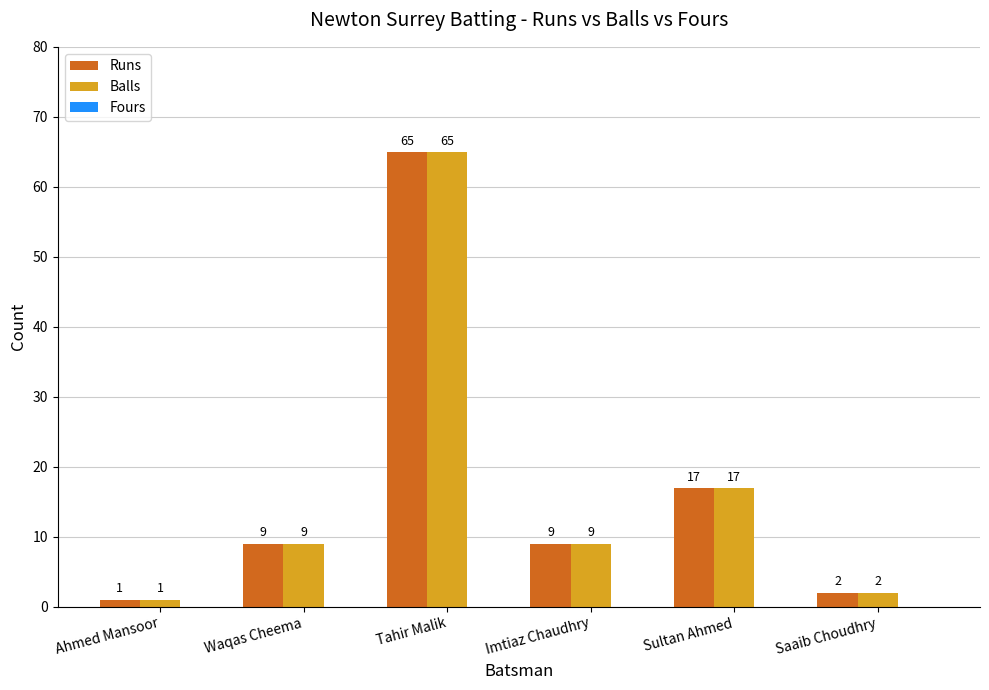

What is the sum of the Runs values at Sultan Ahmed and Imtiaz Chaudhry?

26